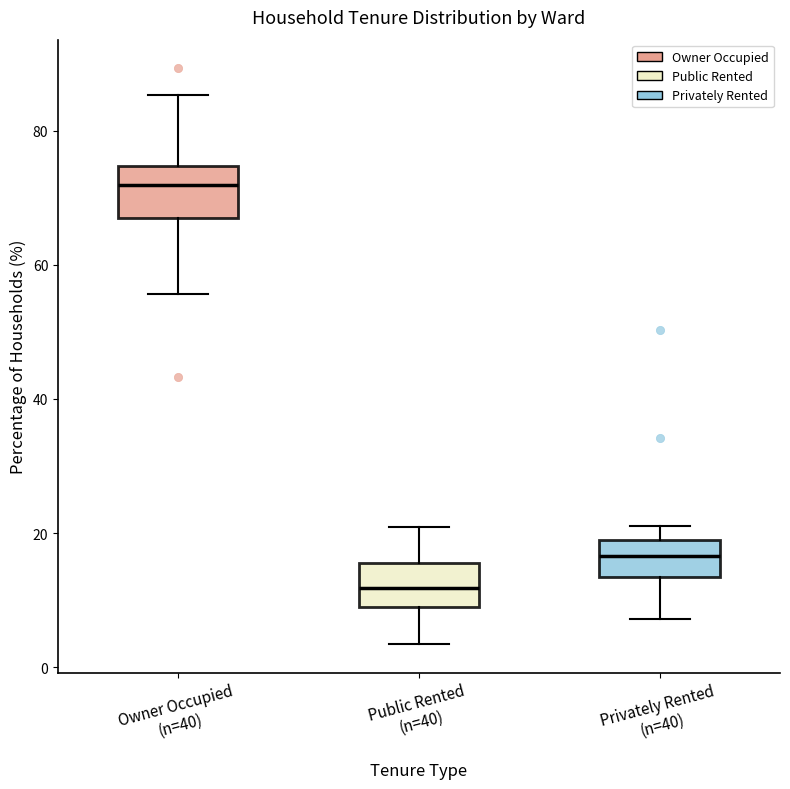

Which box has the lowest median line?

Public Rented (n=40)